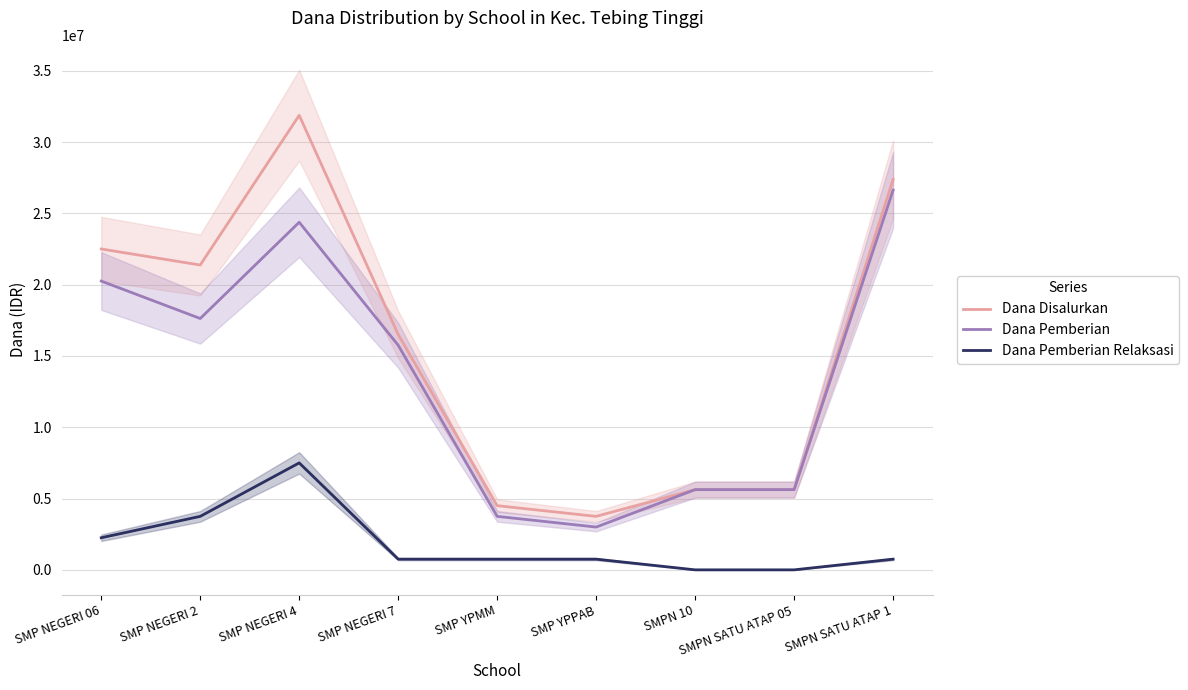

Which category has the highest value in the Dana Pemberian Relaksasi series?

SMP NEGERI 4